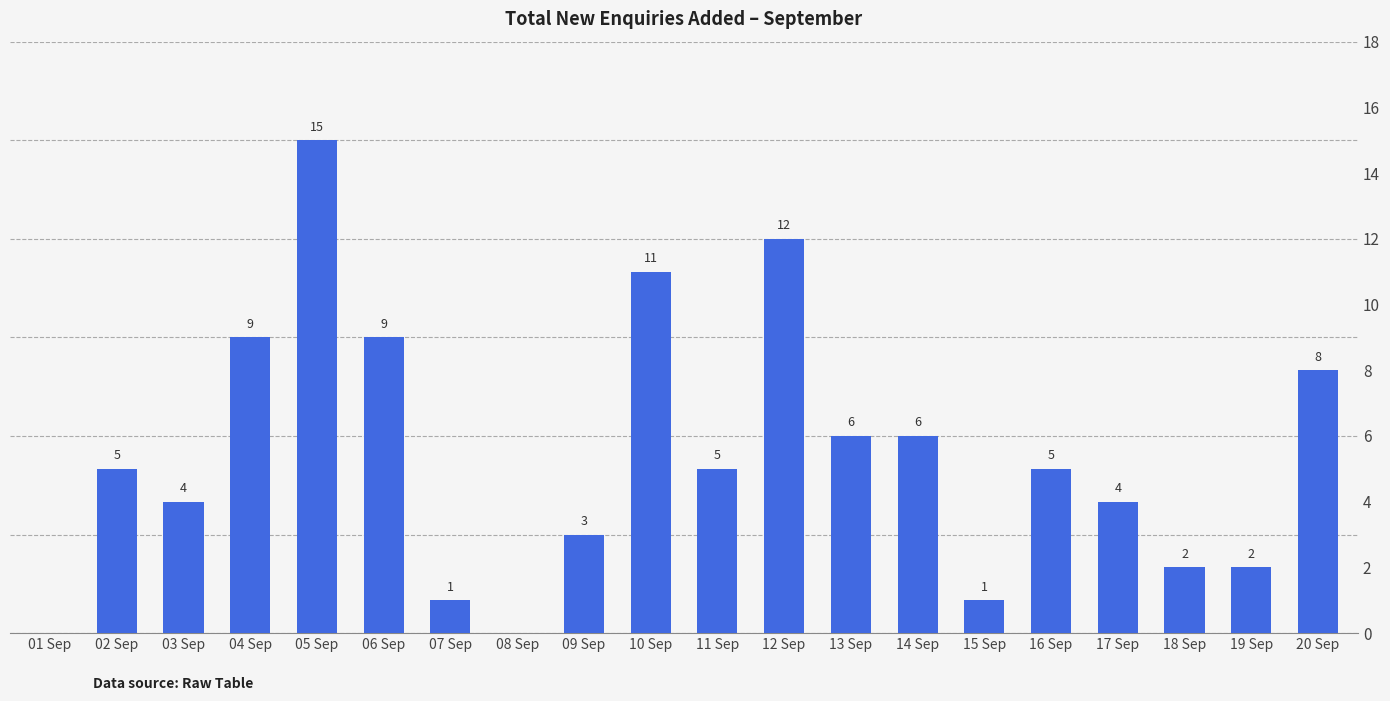

What is the greatest value displayed?

15